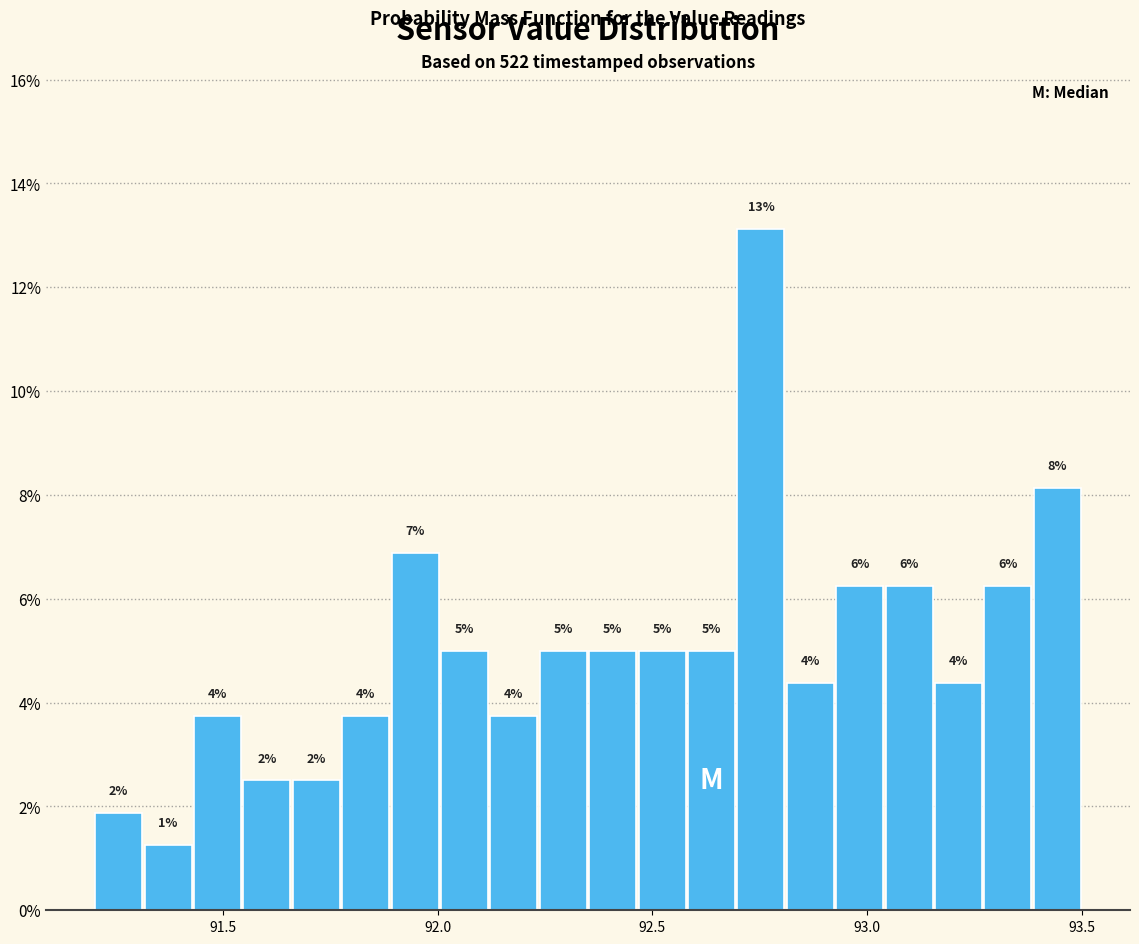

Around what value on the x-axis is the tallest bar? Give the approximate position of its centre, as read against the axis.

92.75